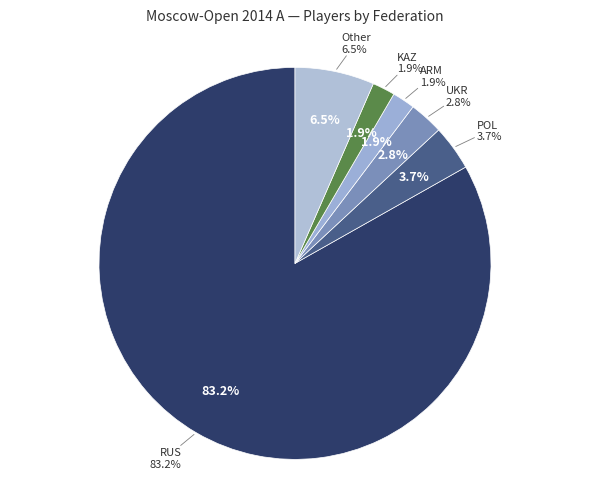

Between POL and ARM, which is larger?

POL